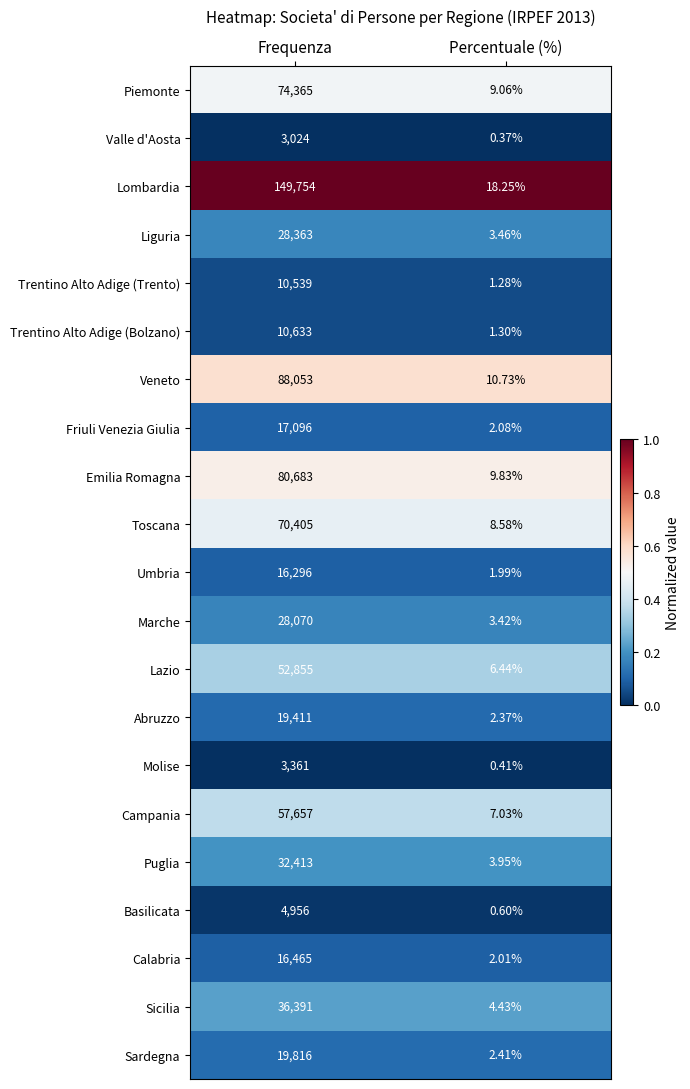

What is the difference between the highest and lowest values at Frequenza?

146730.0